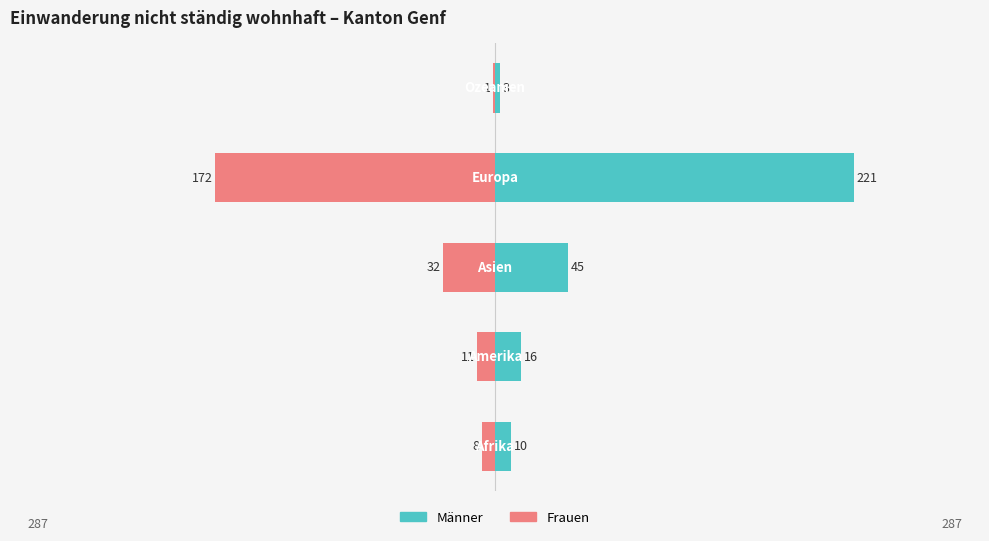

How many data points in Männer (Owner-occupied) are above 16?

2